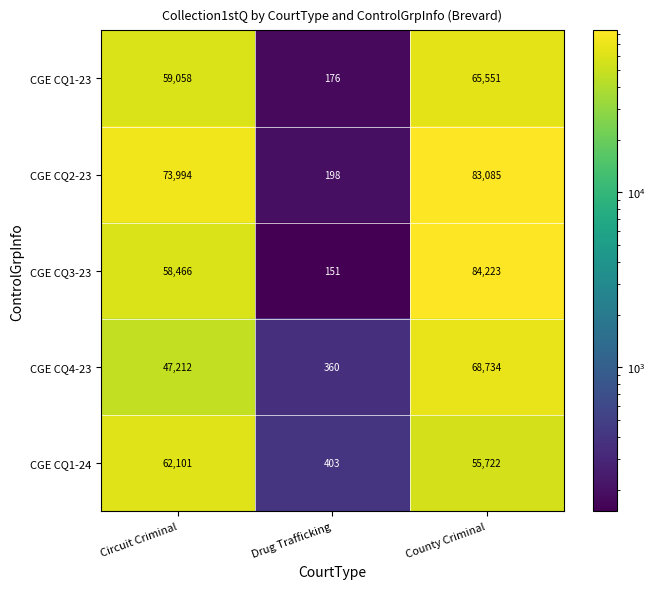

At which category does the chart reach its minimum across all series?

Drug Trafficking